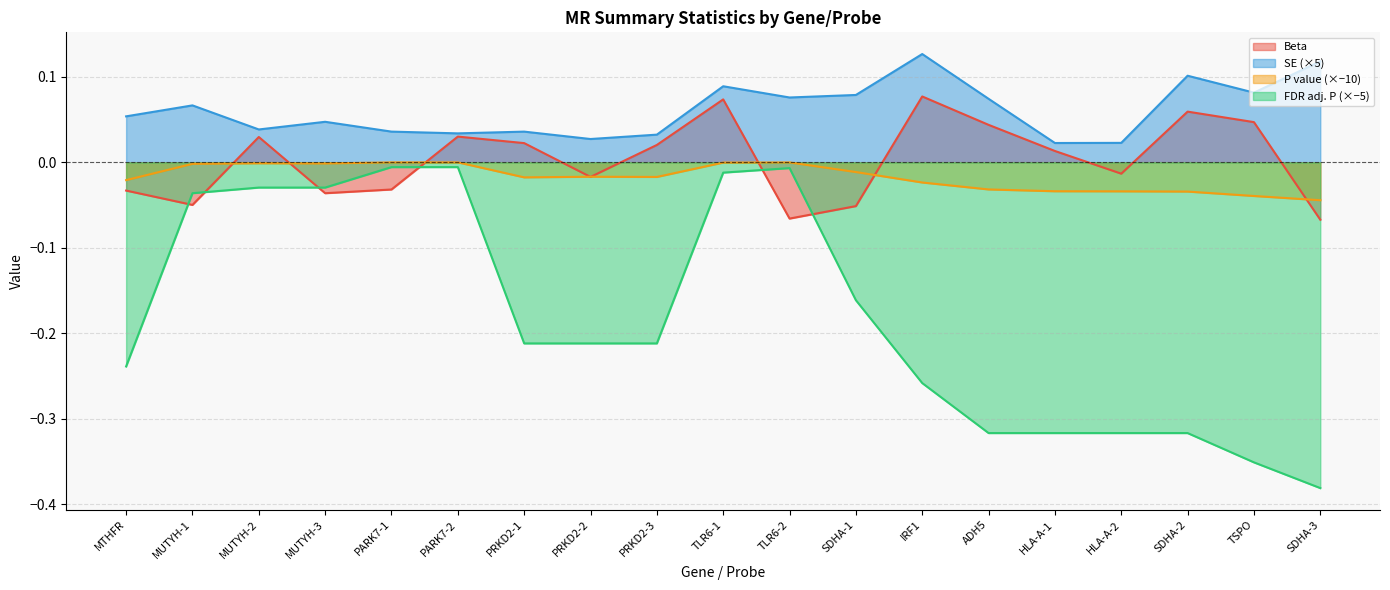

How many times do Beta and P value cross each other?

8